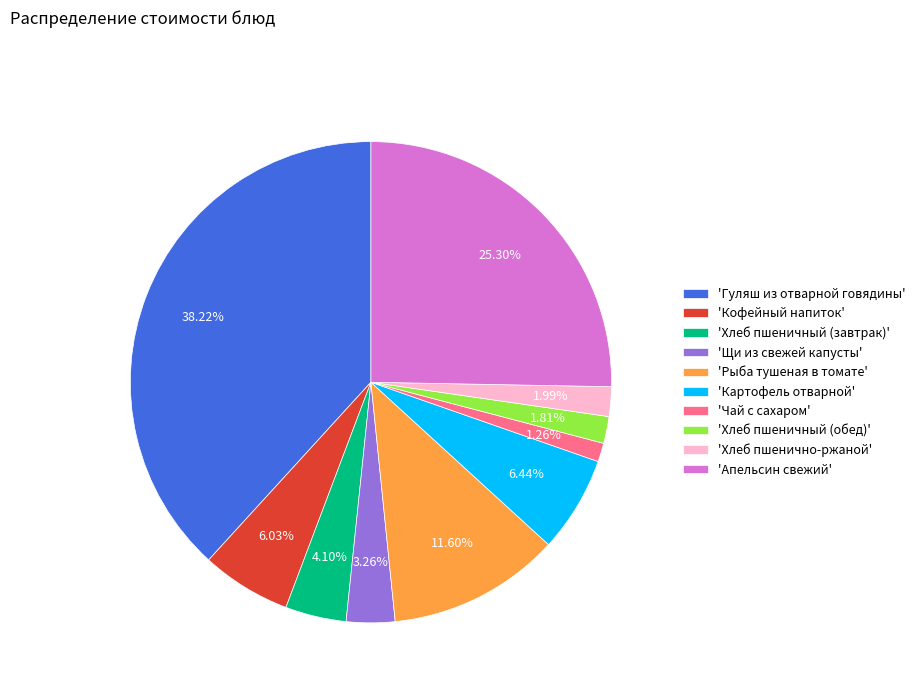

What is the largest slice in the pie chart?

'Гуляш из отварной говядины'